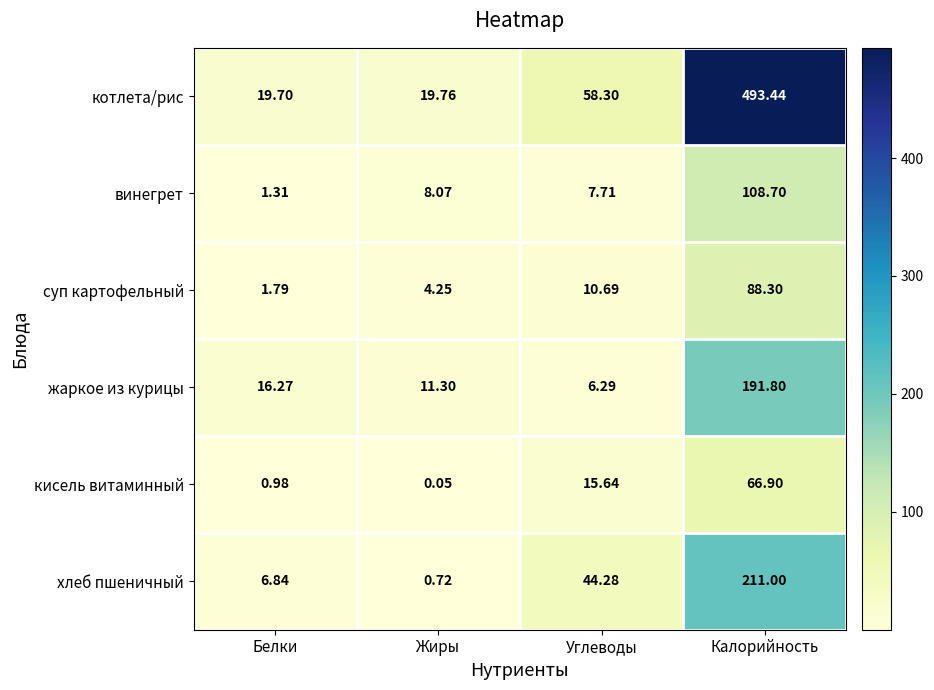

What is the spread (max minus min) of values at Углеводы?

52.0